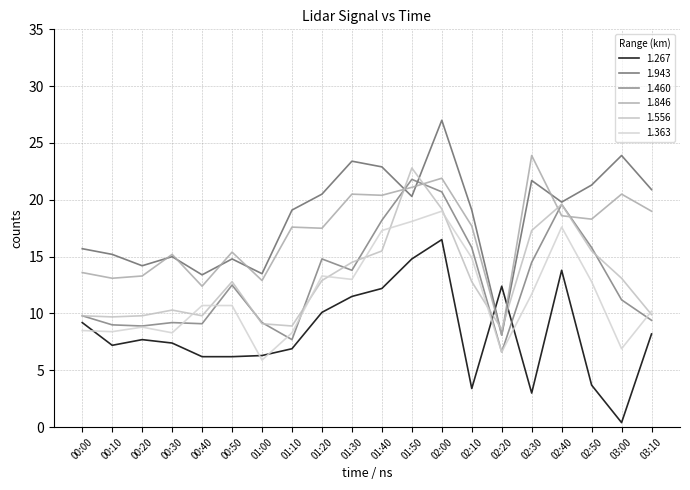

True or false: 1.943 has a value of 21.7 at 02:30.

True